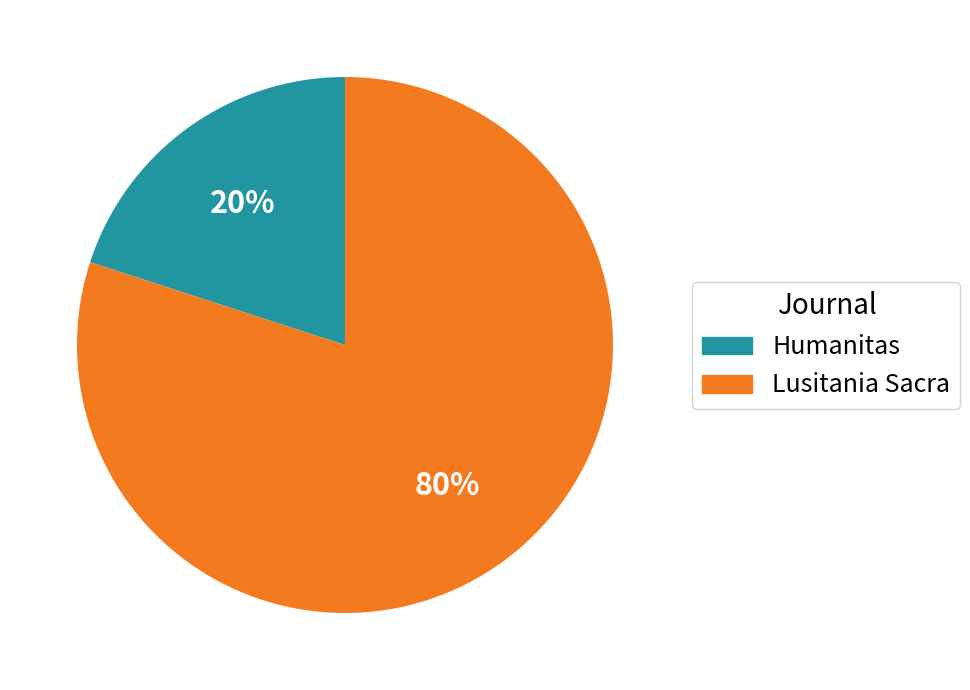

To the nearest percent, what is the difference between the largest and smallest slice percentages?

60%